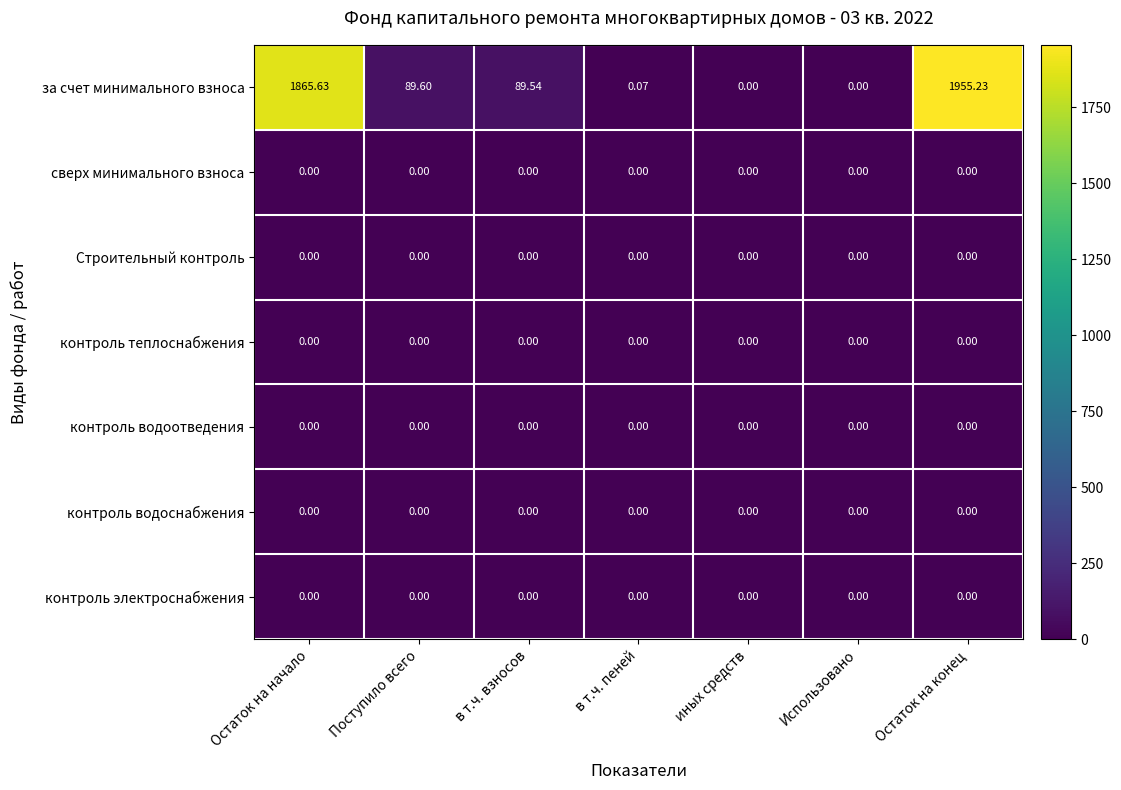

Which category has the highest value across all series?

Остаток на конец